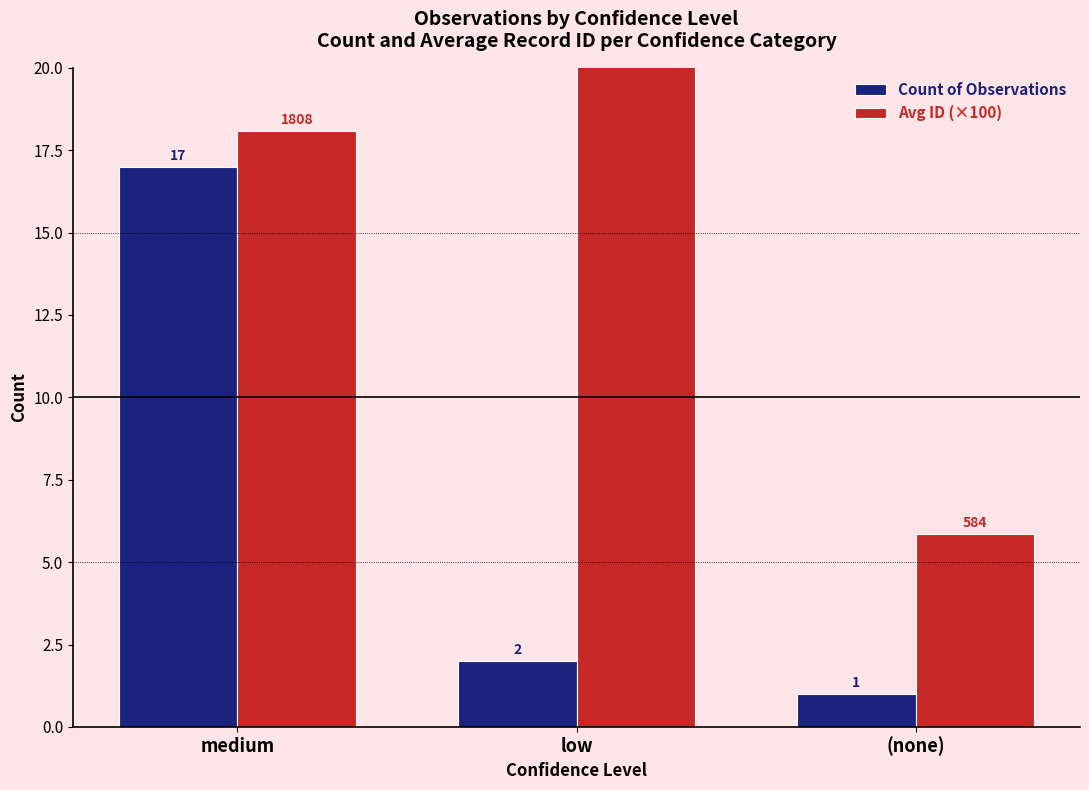

What is the maximum value shown in the chart?

23.5